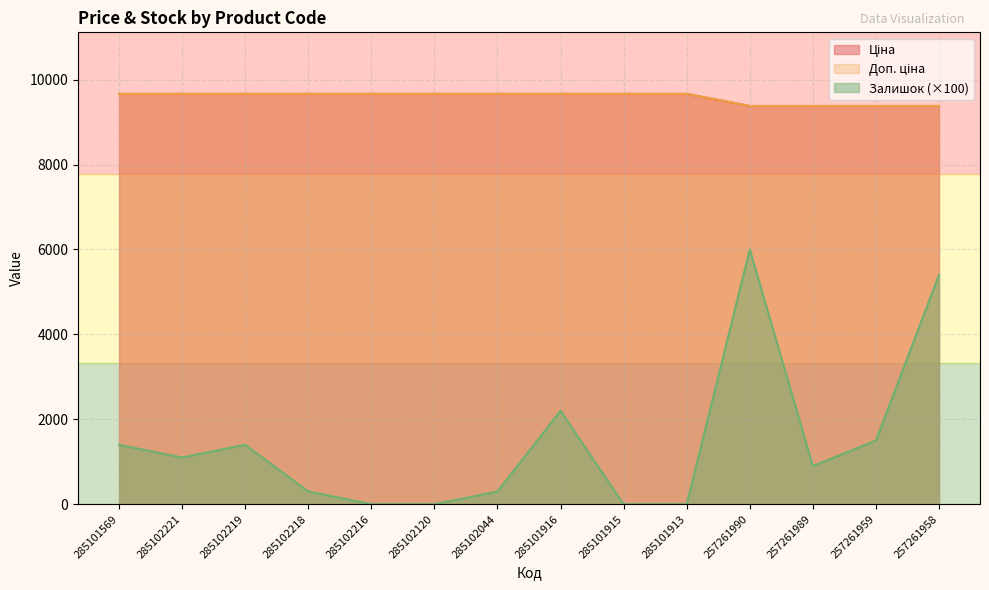

At which label does Залишок first exceed 1100?

285101569